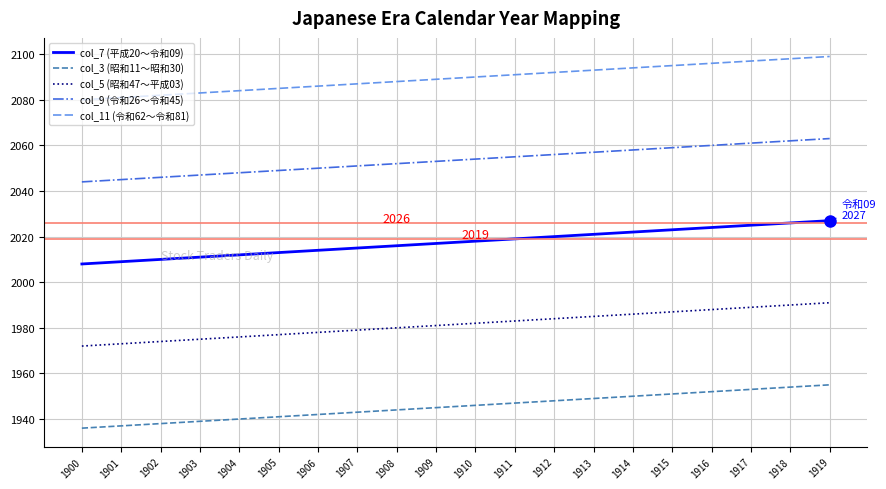

What is the maximum value shown in the chart?

199